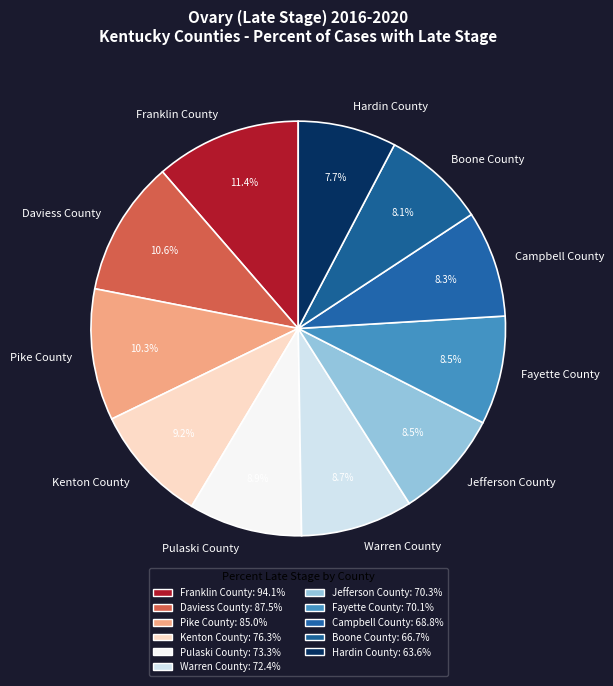

What is the ratio of the value at Fayette County to the value at Kenton County?

0.9